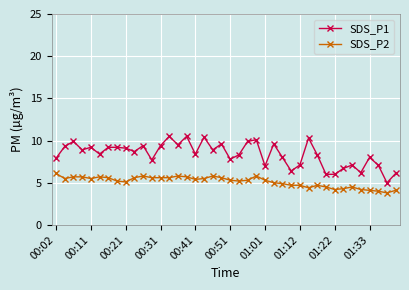

True or false: SDS_P1 and SDS_P2 cross at least once.

False